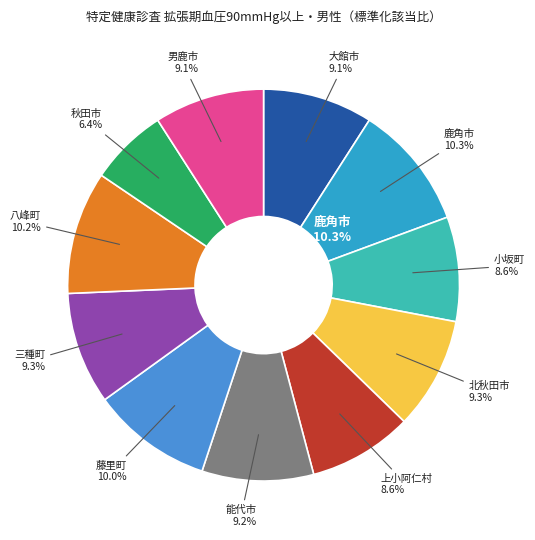

The 小坂町 slice represents 1% of the pie. True or false?

False